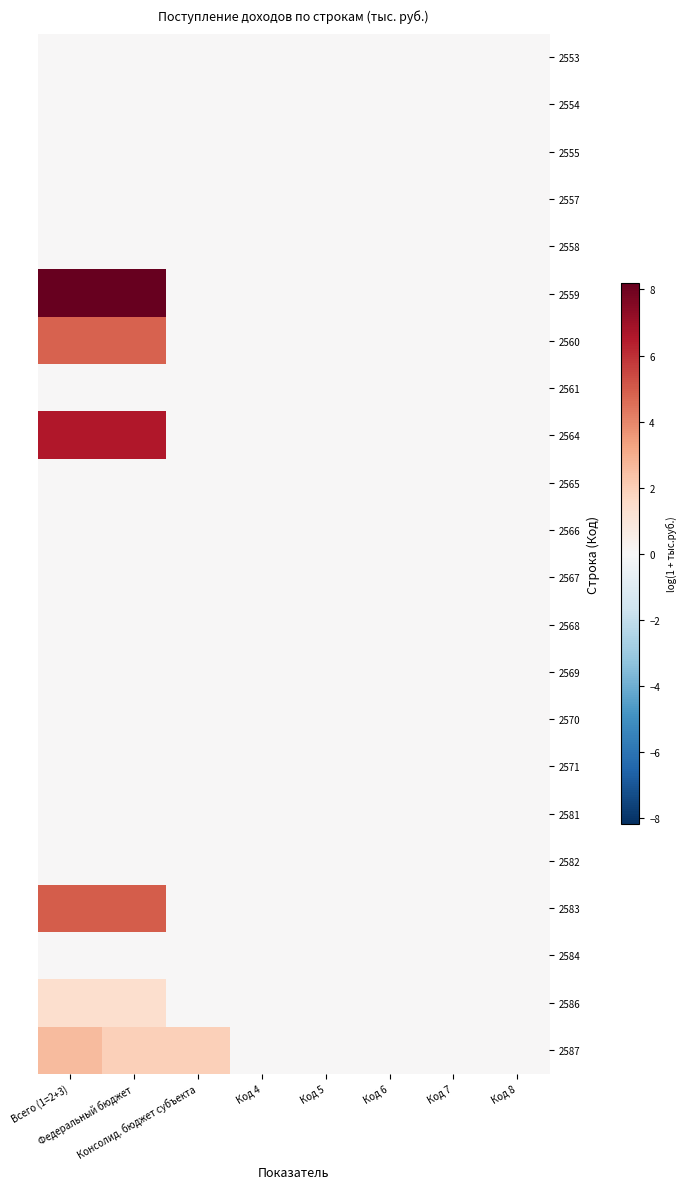

At which category is the sum across all series the highest?

Всего (1=2+3)